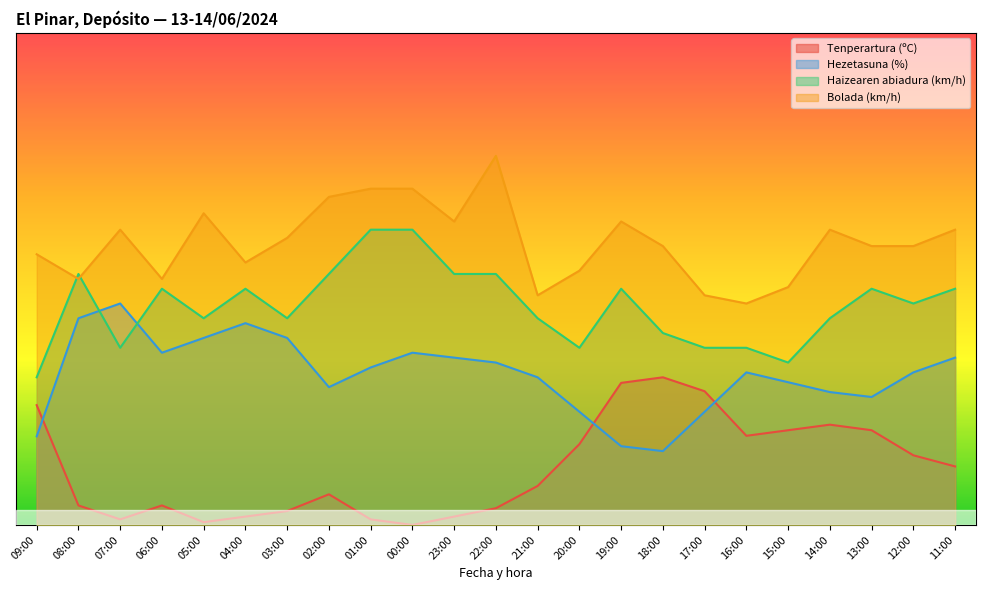

What is the average value of the Hezetasuna (%) series?

30.6